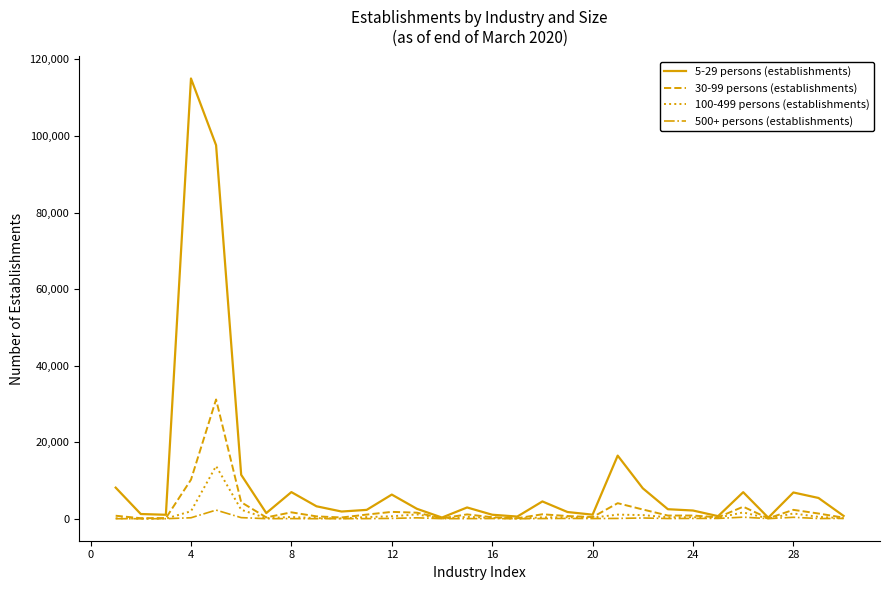

List the series in order of their peak value, highest first.

5-29 persons (establishments), 30-99 persons (establishments), 100-499 persons (establishments), 500+ persons (establishments)